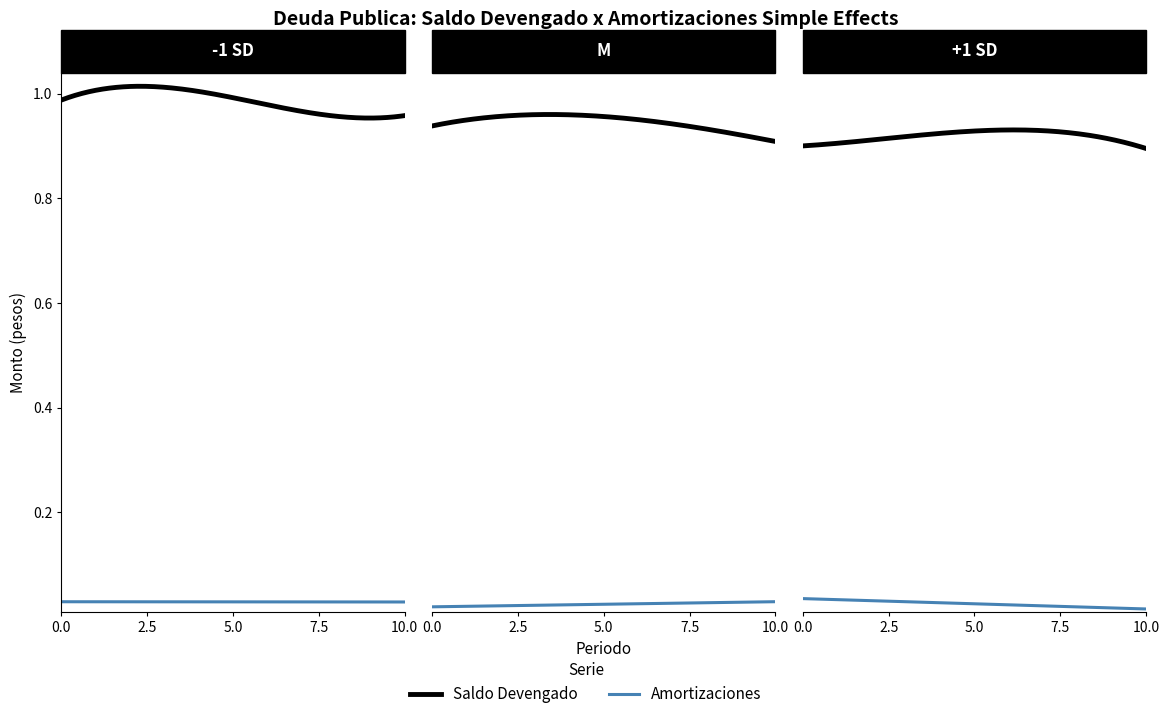

True or false: Amortizaciones (Rush-MAP) and Saldo Devengado (Overall) cross at least once.

False